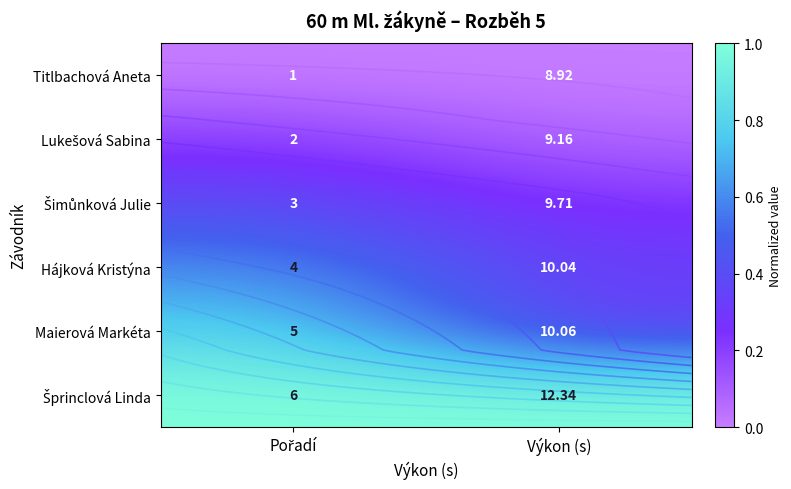

The value of Šprinclová Linda at Pořadí is 0.4. True or false?

False